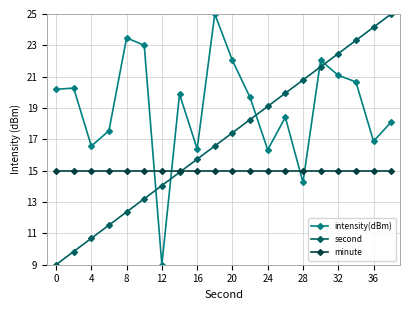

What is the average value of the minute series?

15.0